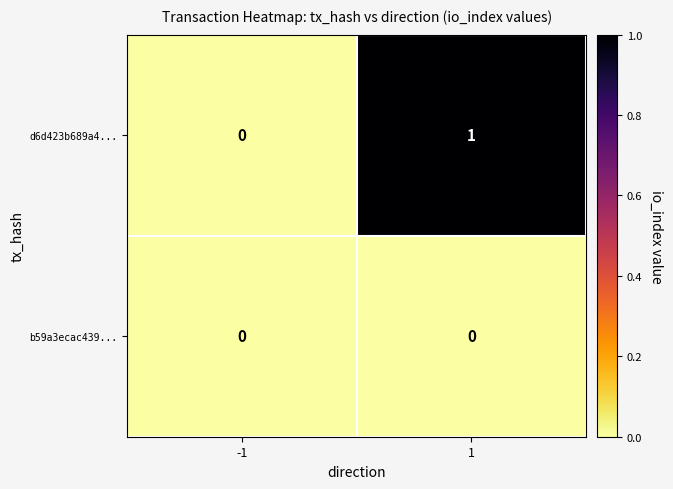

Reading left to right, list all the values displayed in this chart.

d6d423b689a4...: 0	1
b59a3ecac439...: 0	0